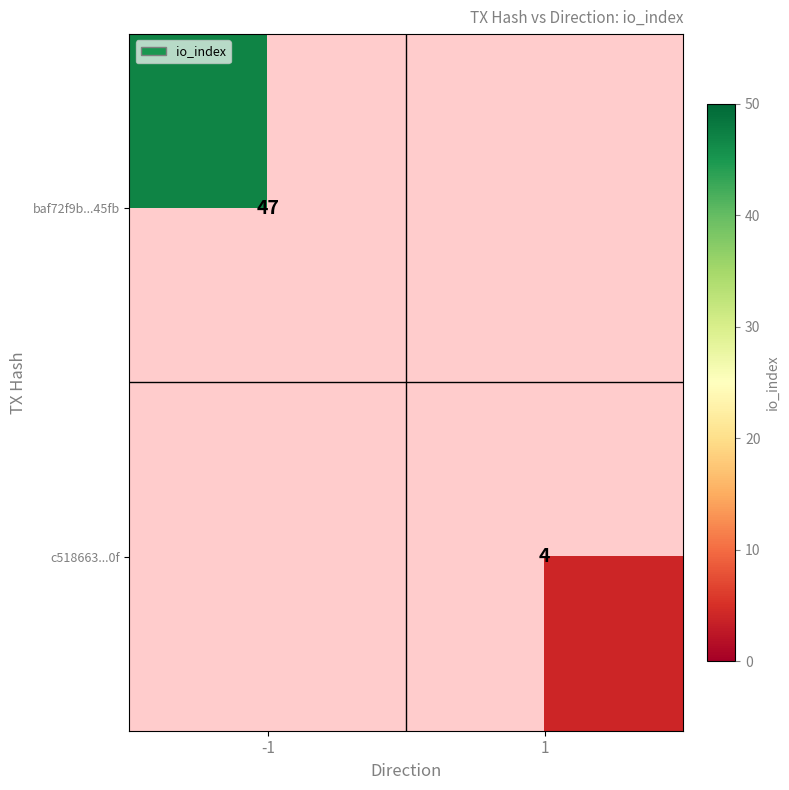

Which label corresponds to the largest value in the chart?

-1